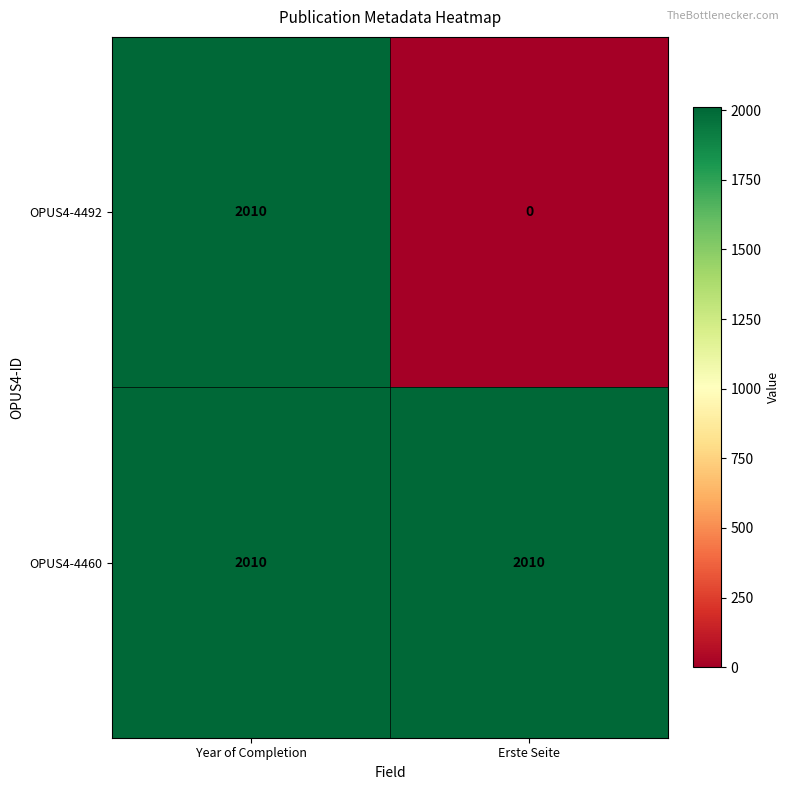

How many distinct data groups are displayed?

2